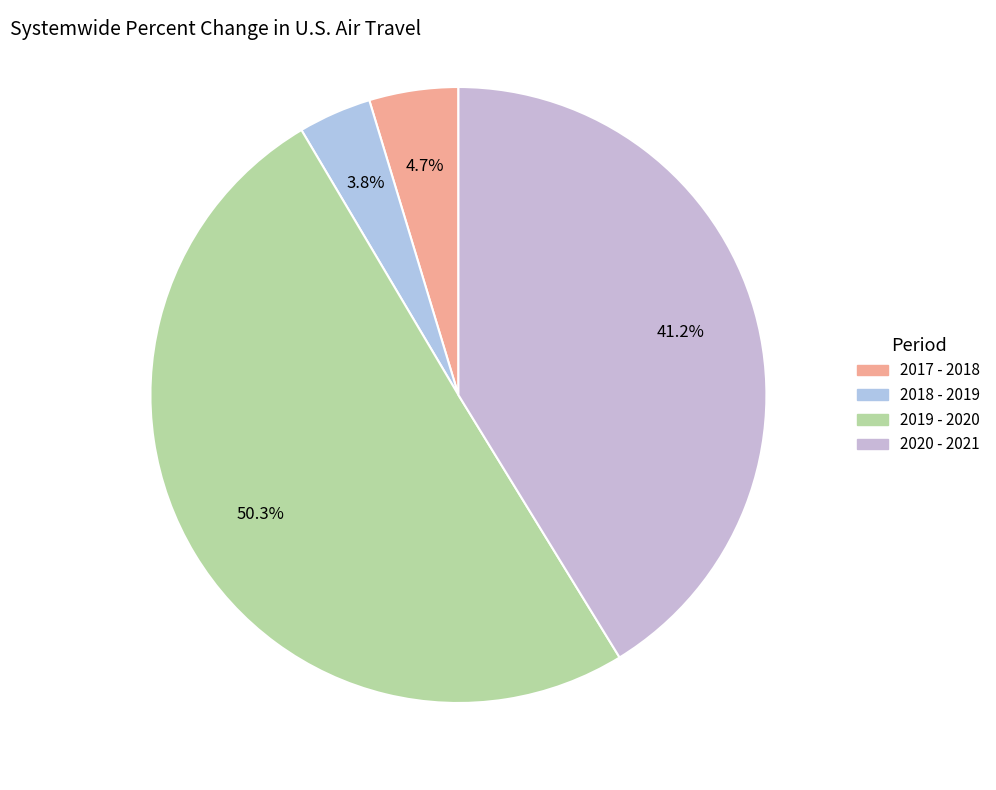

Does 2019 - 2020 represent more than half of the total?

Yes